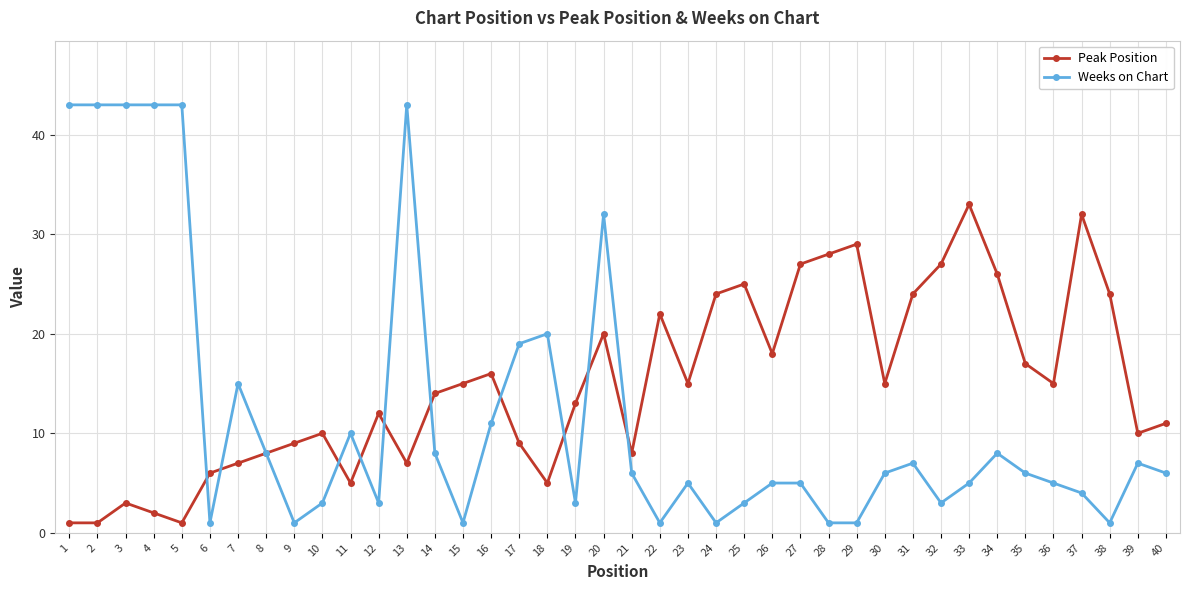

The value of Weeks on Chart at 36 is 5. True or false?

True